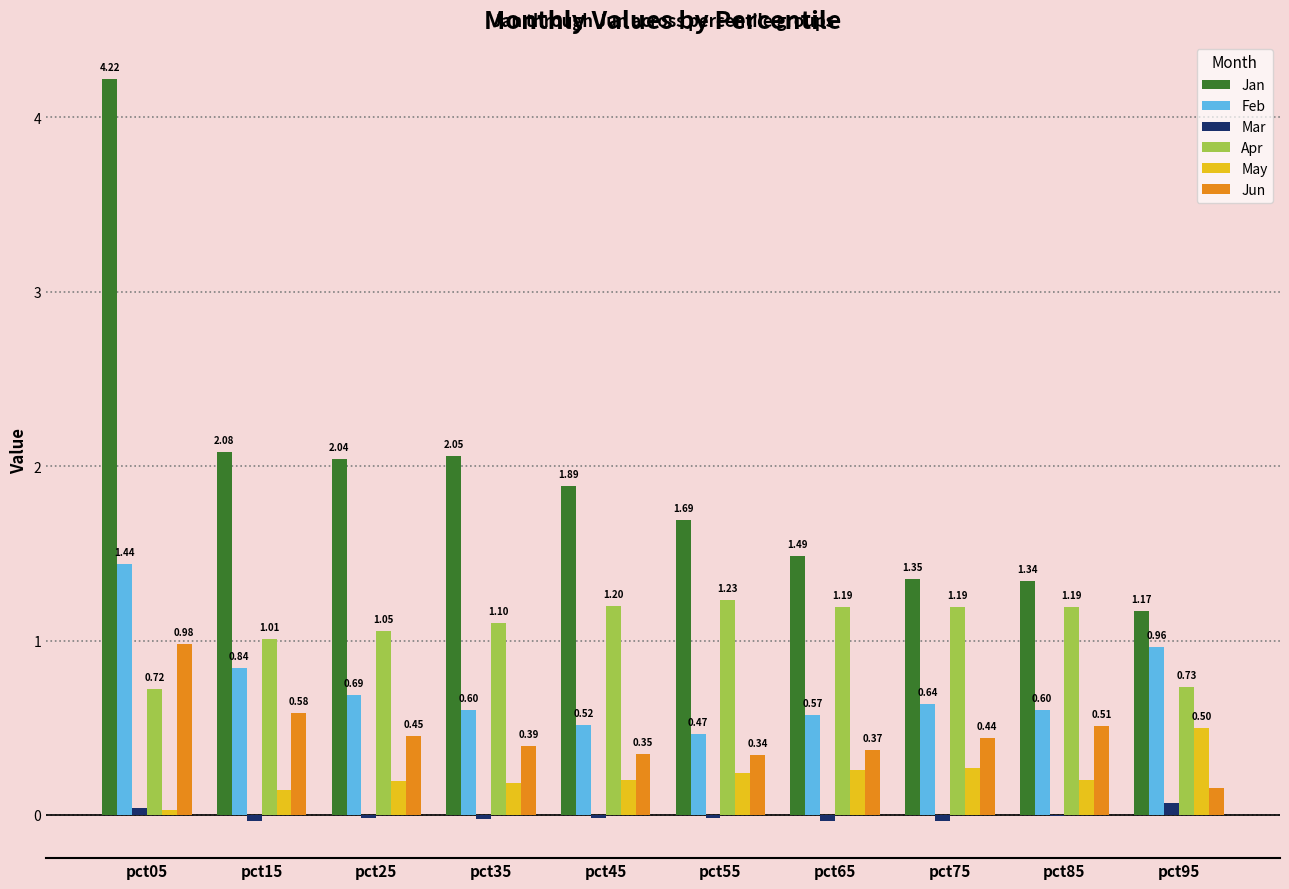

Is the value of Mar at pct95 greater than the value of Jun at pct55?

No